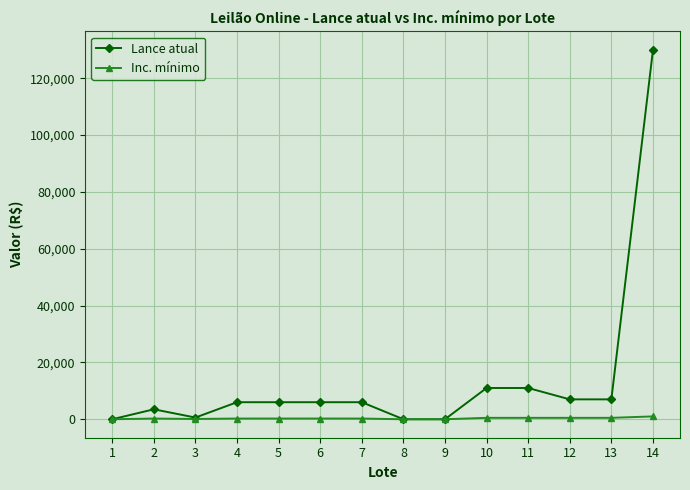

What is the highest value of the Lance atual series?

130000.0